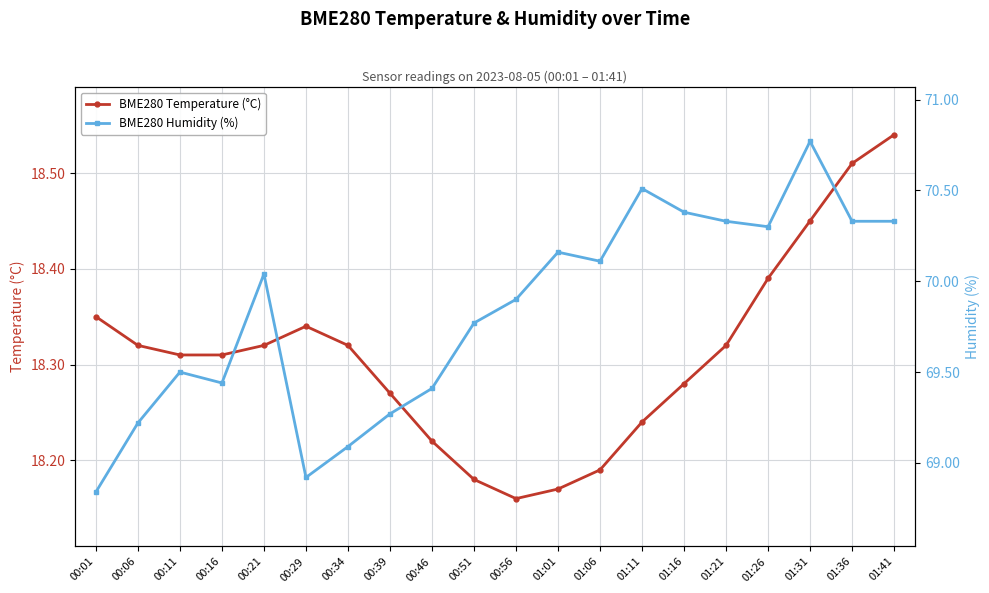

True or false: BME280 Temperature (°C) has a value of 23.7 at 01:06.

False